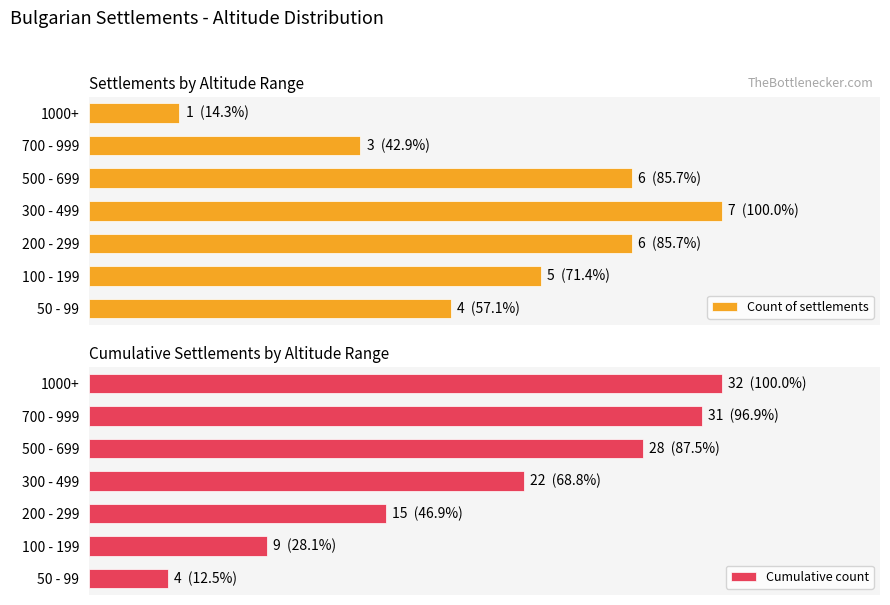

Reading left to right, transcribe all the data shown in this chart.

Count of settlements: 4	5	6	7	6	3	1
Cumulative count: 4	9	15	22	28	31	32